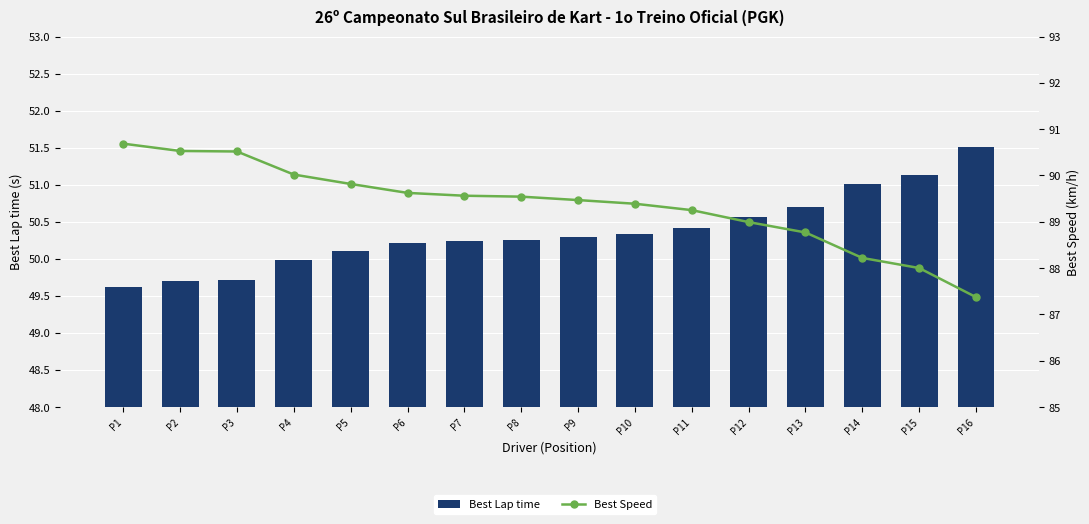

Which series changed the most between P10 and P12?

Best Speed